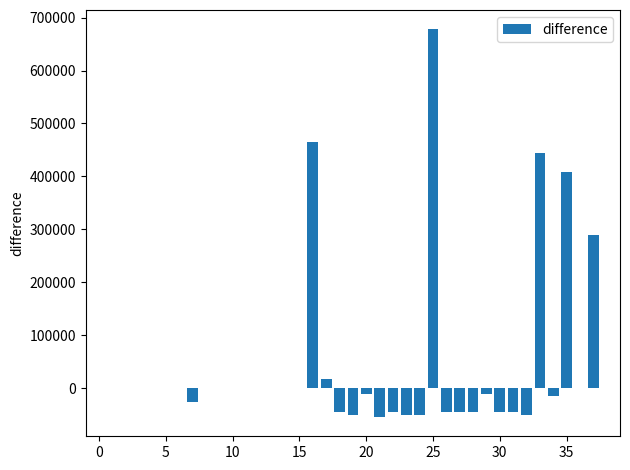

What is the average value?

42644